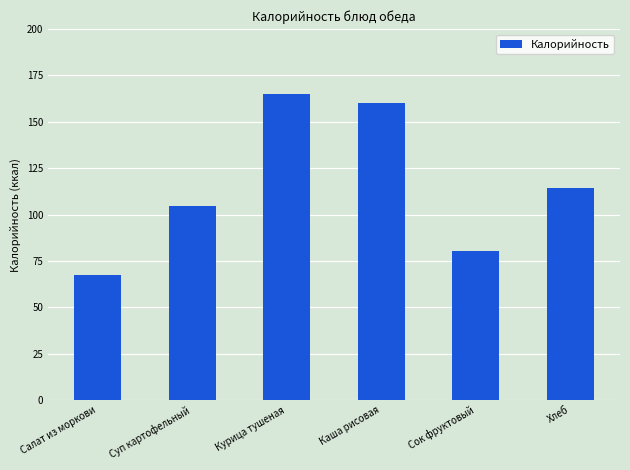

Reading right to left, extract all data points from this chart.

Хлеб=114.2	Сок фруктовый=80.6	Каша рисовая=160.3	Курица тушеная=165.0	Суп картофельный=104.8	Салат из моркови=67.4